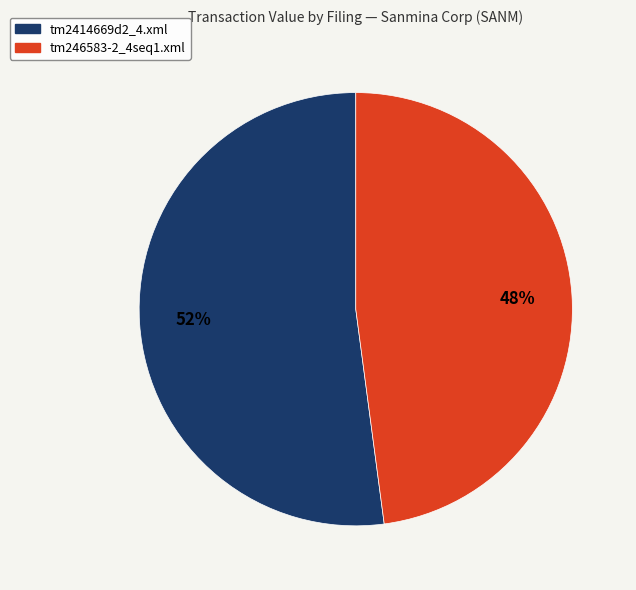

Which category has the biggest portion of the pie?

tm2414669d2_4.xml